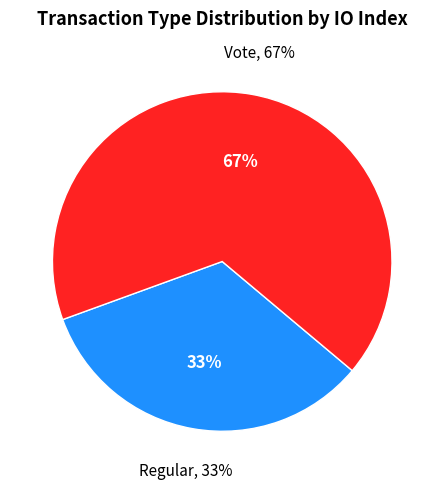

To the nearest percent, what percentage of the pie is Vote?

67%